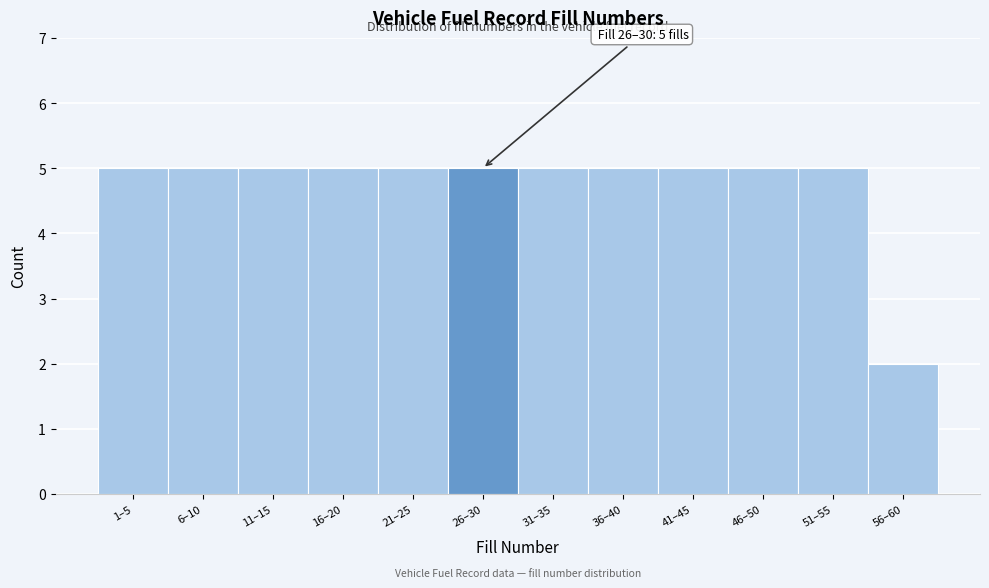

Reading left to right, list all the values displayed in this chart.

5	5	5	5	5	5	5	5	5	5	5	2